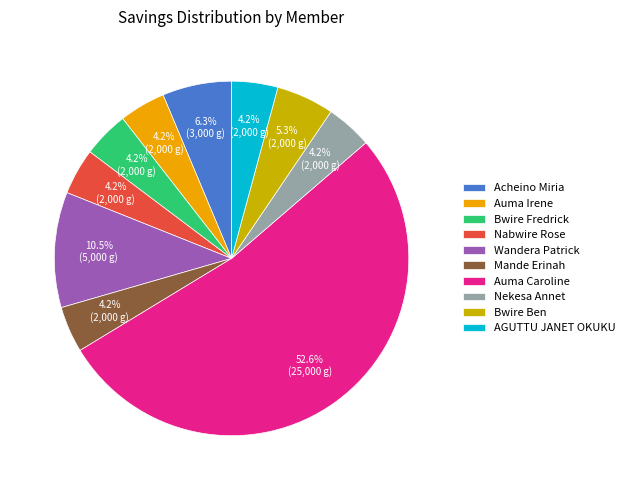

To the nearest percent, what percentage of the pie is Nekesa Annet?

4%